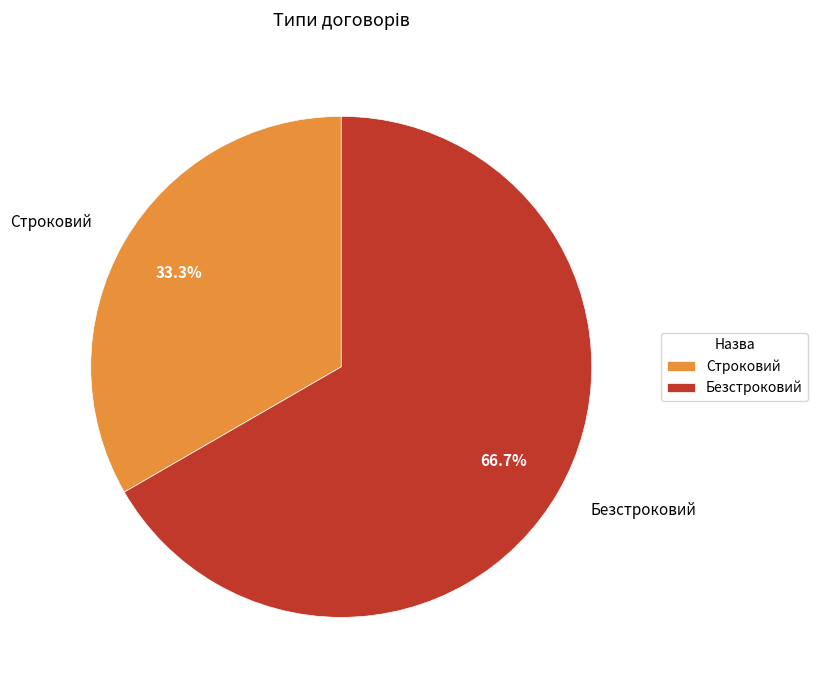

Approximately how many times larger is the value at Безстроковий compared to Строковий?

2.0